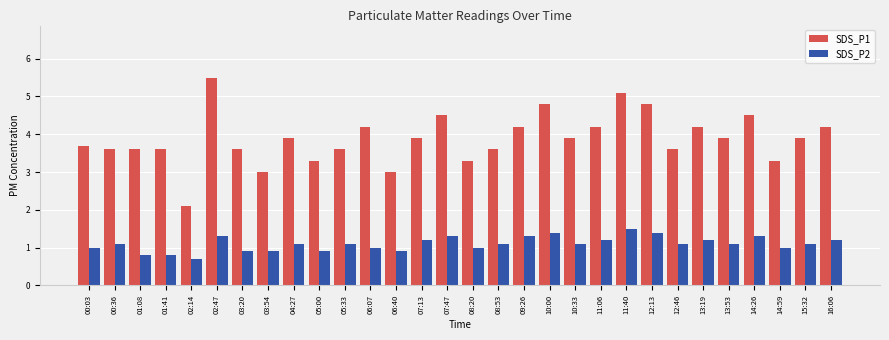

What is the label of the 24th bar from the left?

12:46